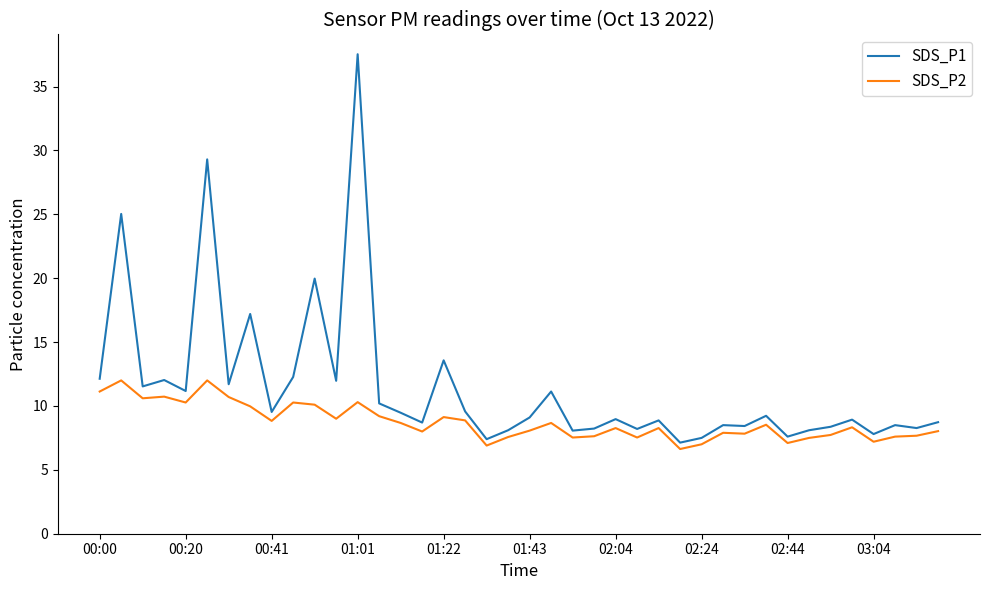

Which series has the widest spread of values?

SDS_P1